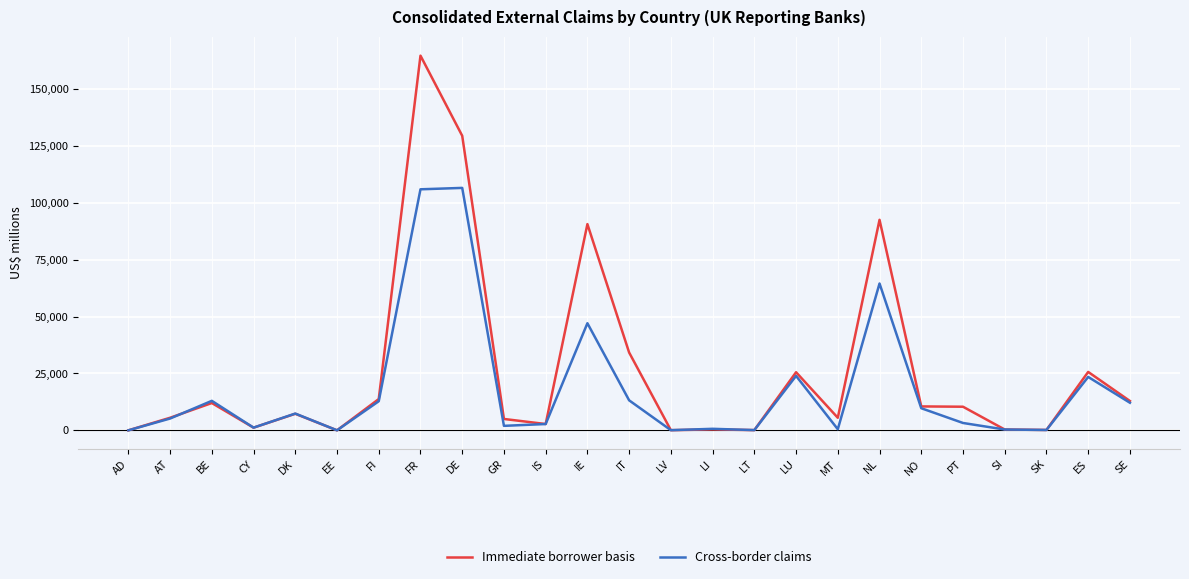

Is it true that Immediate borrower basis equals 167 at SK?

True